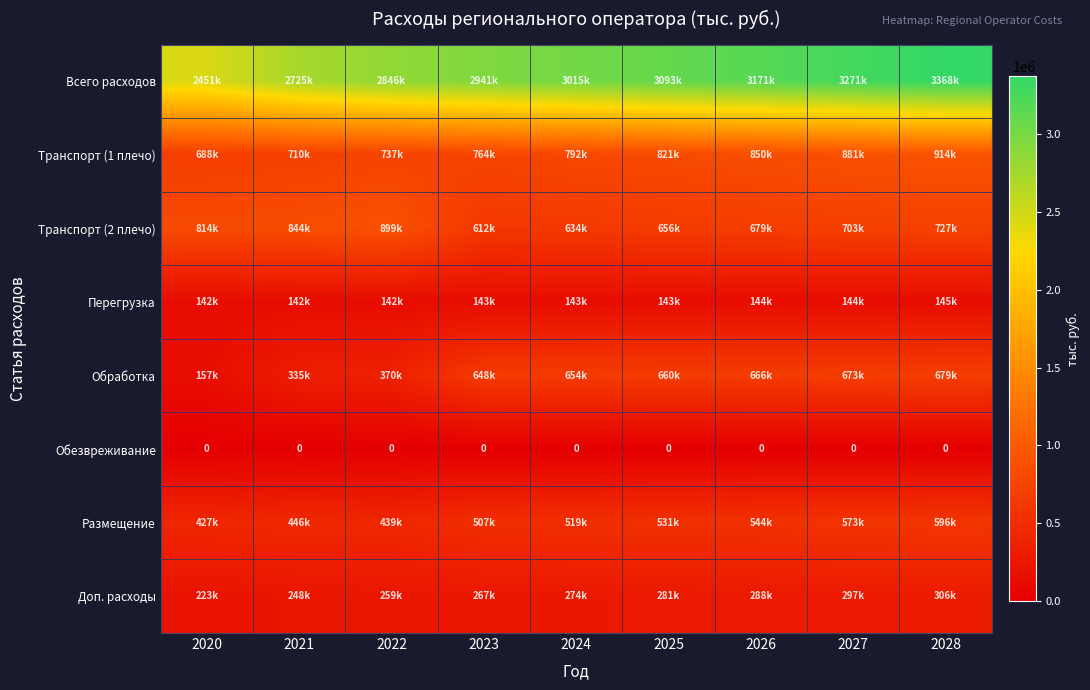

Which series has the largest total across all categories?

Всего расходов